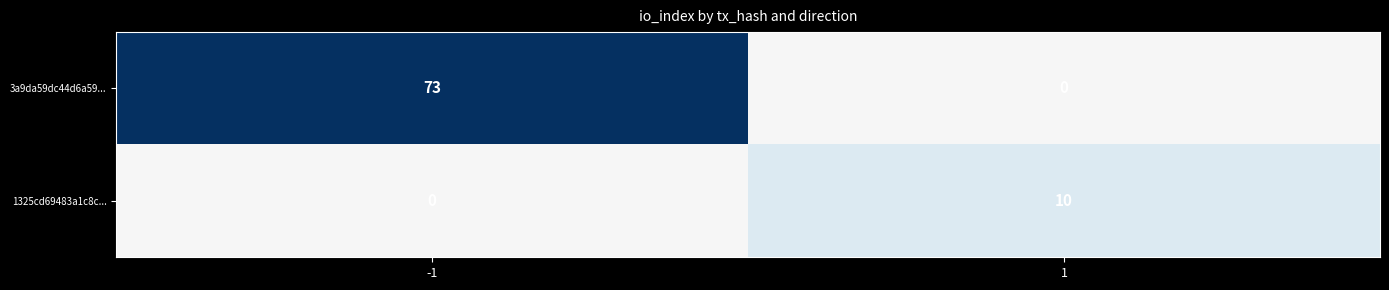

At 1, list the series in order from largest to smallest.

1325cd69483a1c8c..., 3a9da59dc44d6a59...